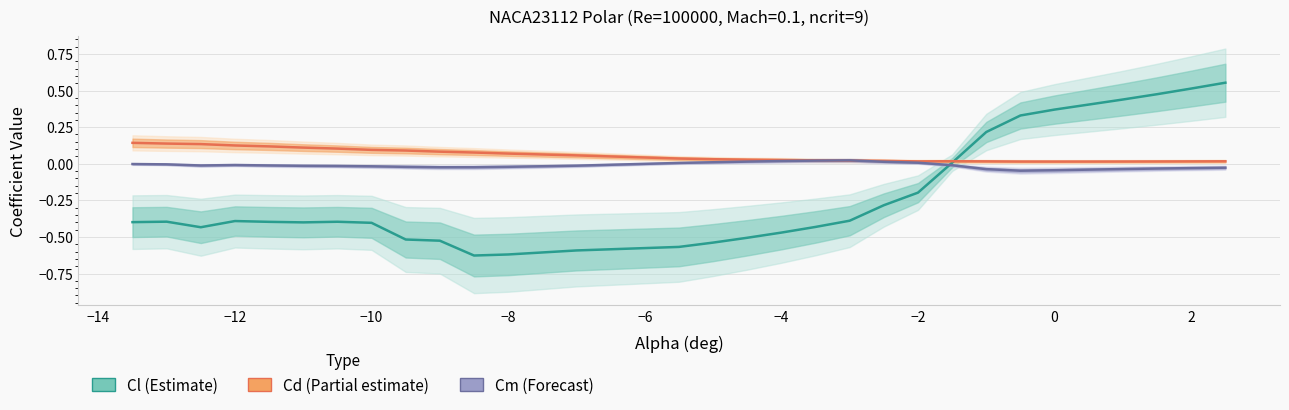

How many negative values does the Cl (Estimate) series have?

21